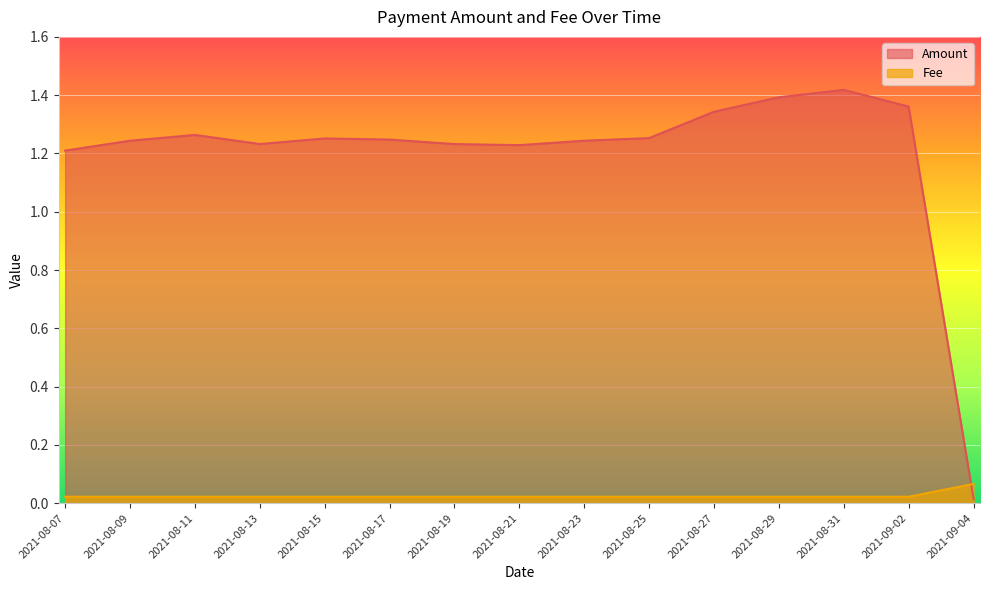

At which category is the sum across all series the highest?

2021-08-31